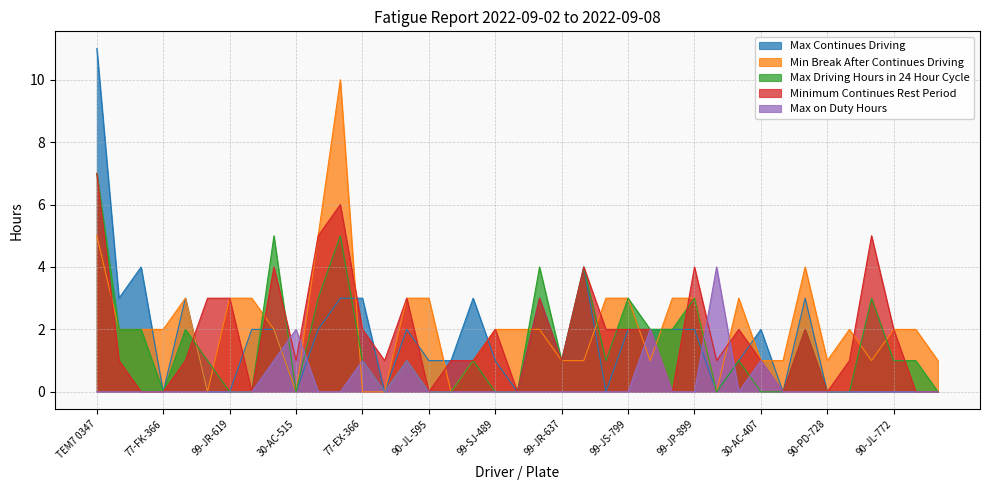

At which category is the sum across all series the highest?

TEM7 0347